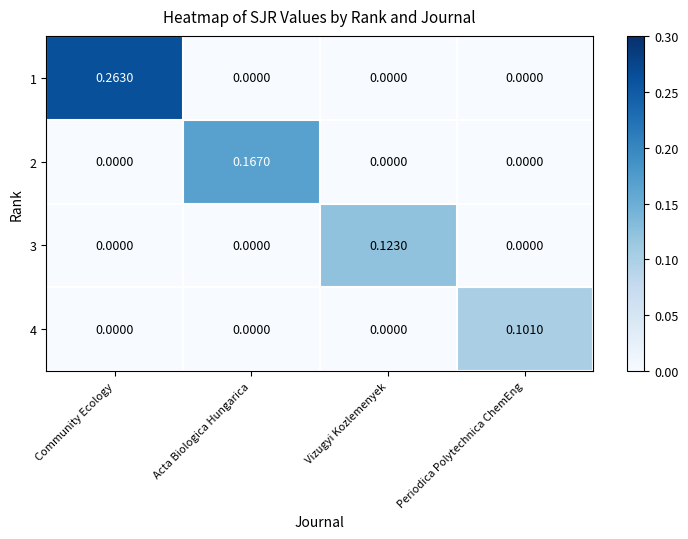

At which label does 4 reach its peak?

Periodica Polytechnica ChemEng